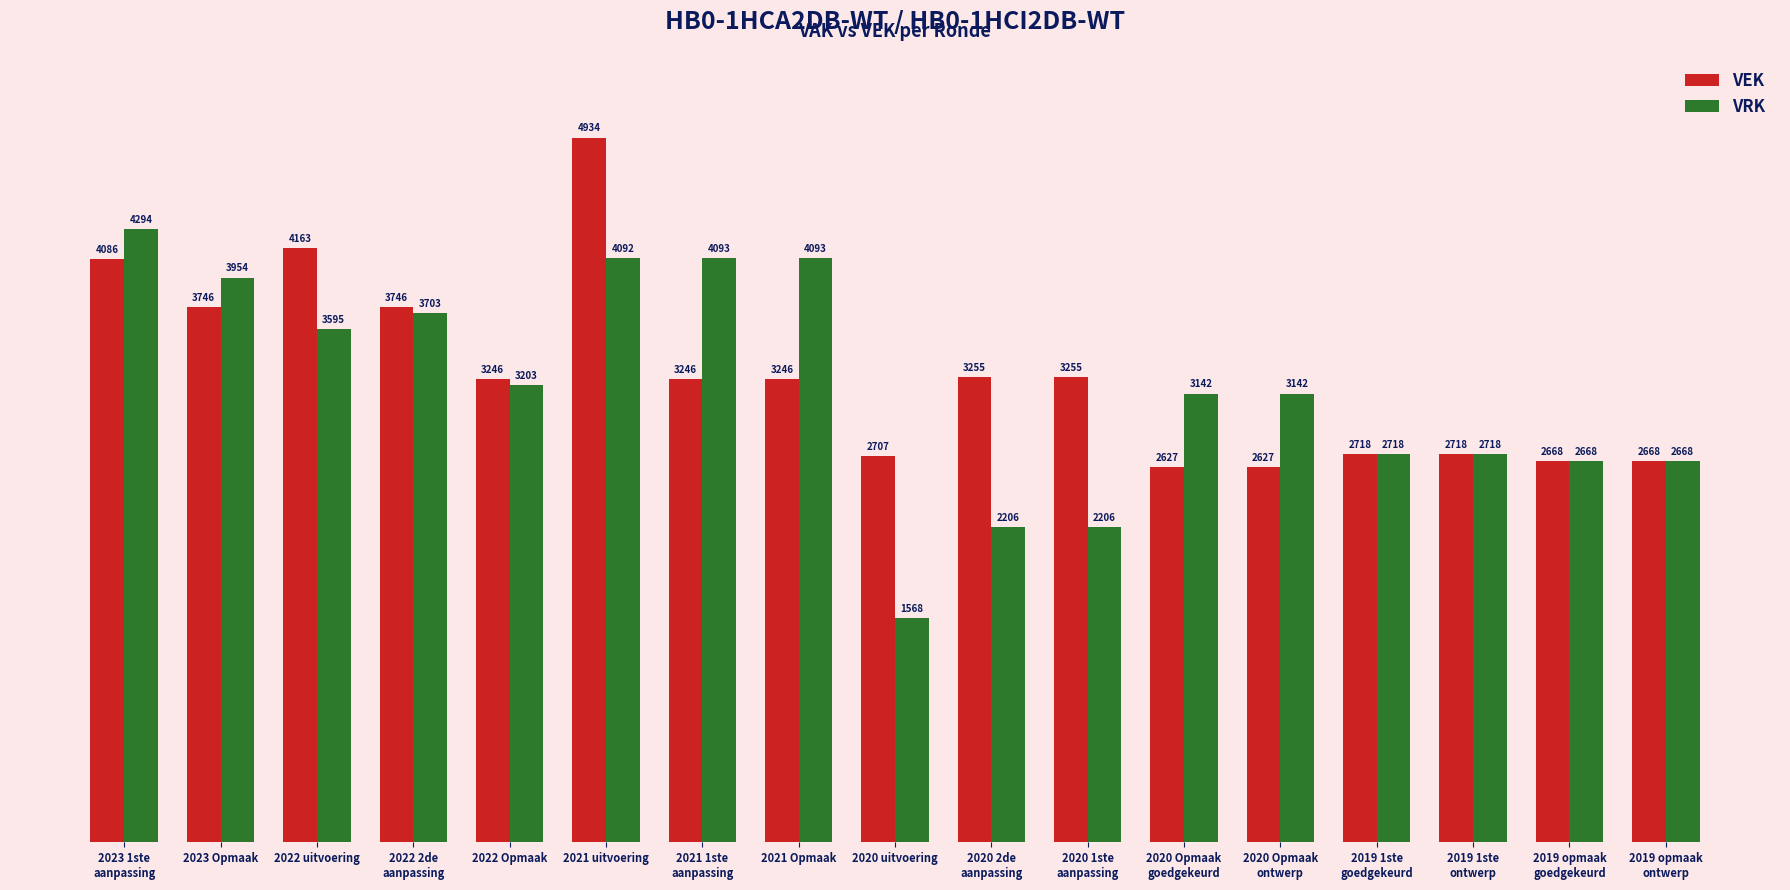

What is the label of the 6th bar from the left?

2021 uitvoering